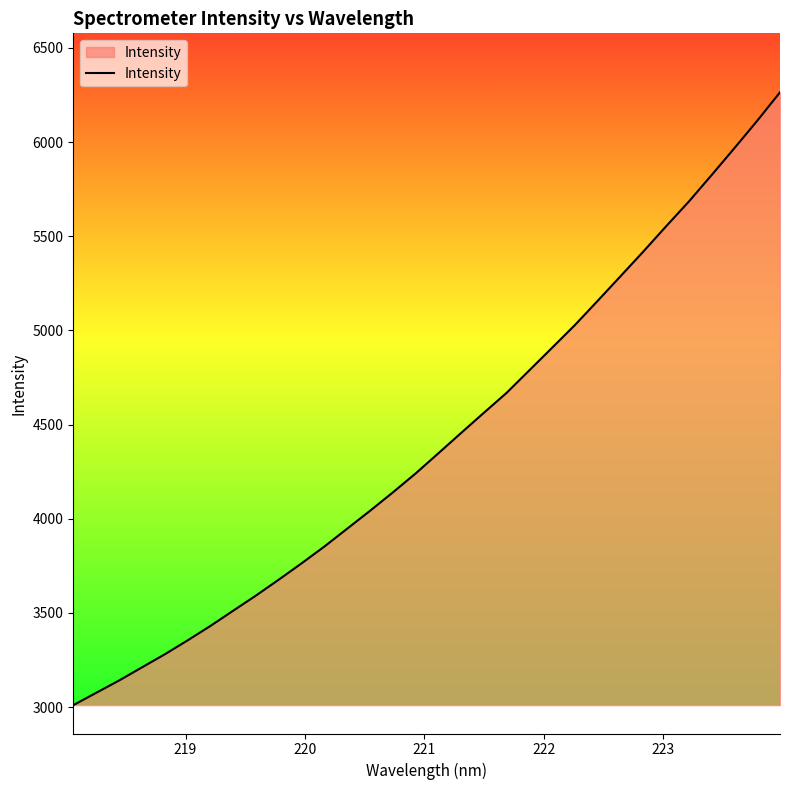

How many lines are shown in the chart?

1